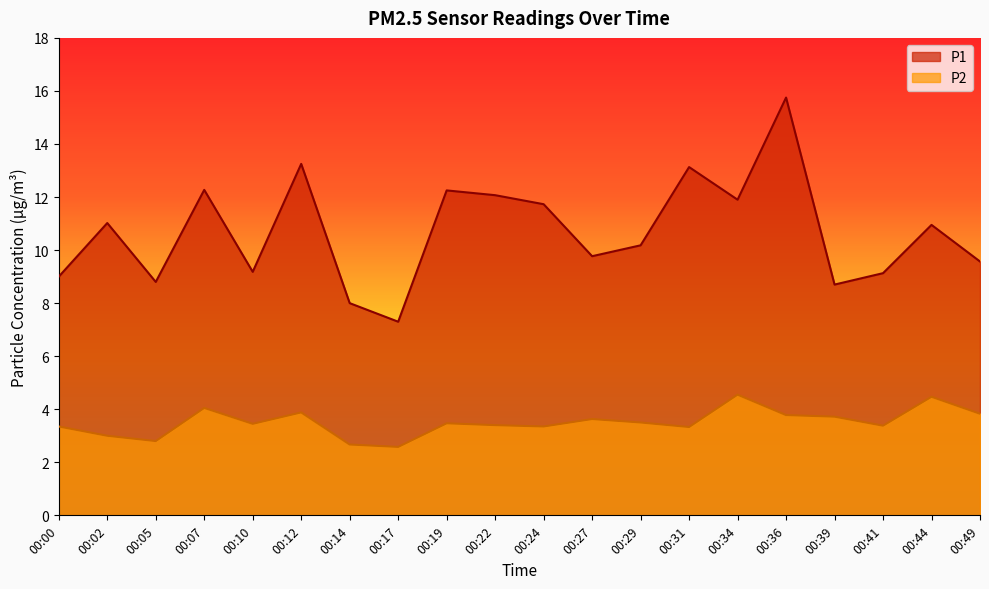

The value of P1 at 00:36 is 15.8. True or false?

True